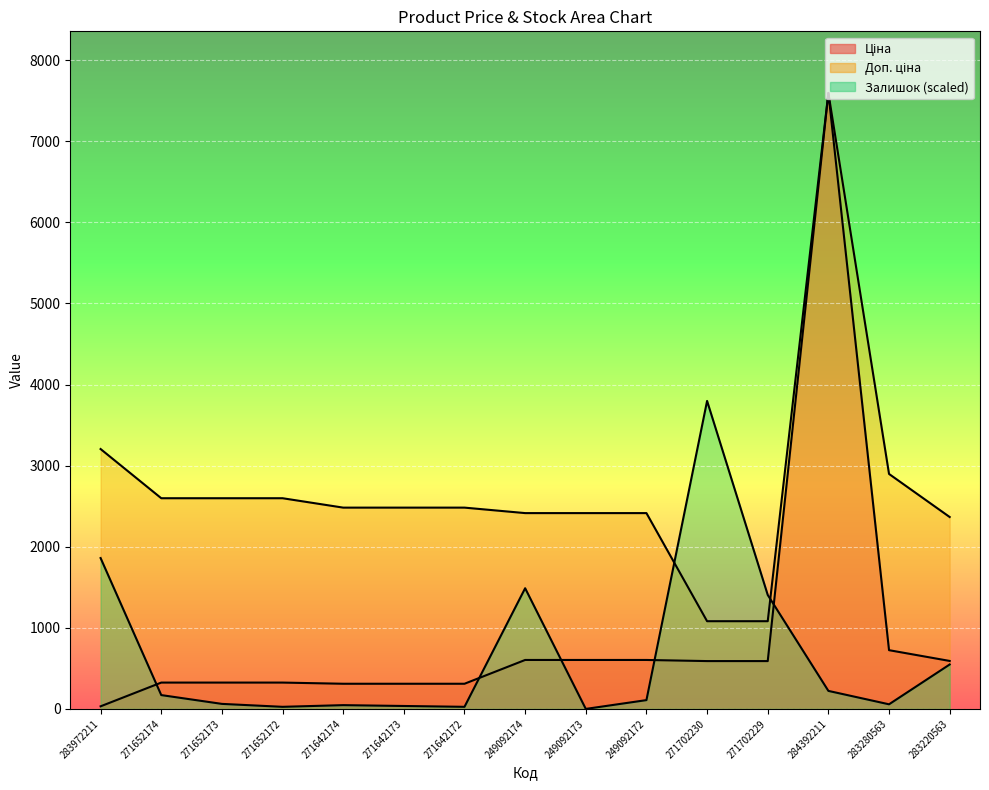

What is the difference between the maximum and minimum values in the Доп. ціна series?

6514.9